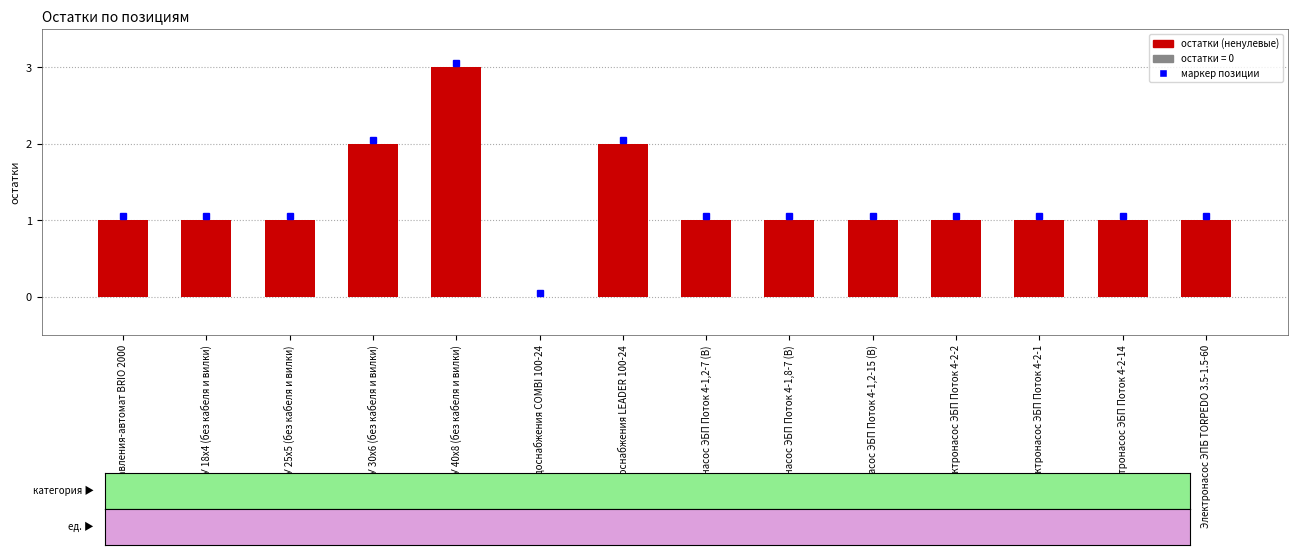

What is the sum of all values?

17